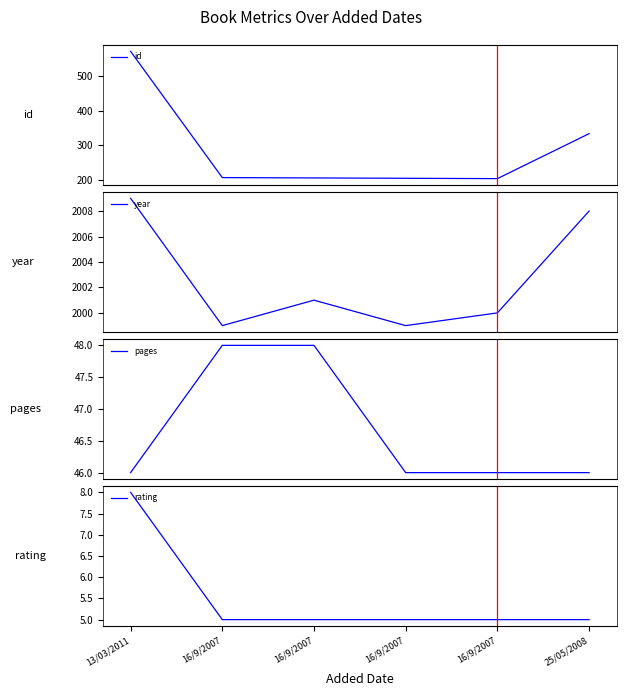

Is the value of id at 16/9/2007 greater than the value of rating at 25/05/2008?

Yes